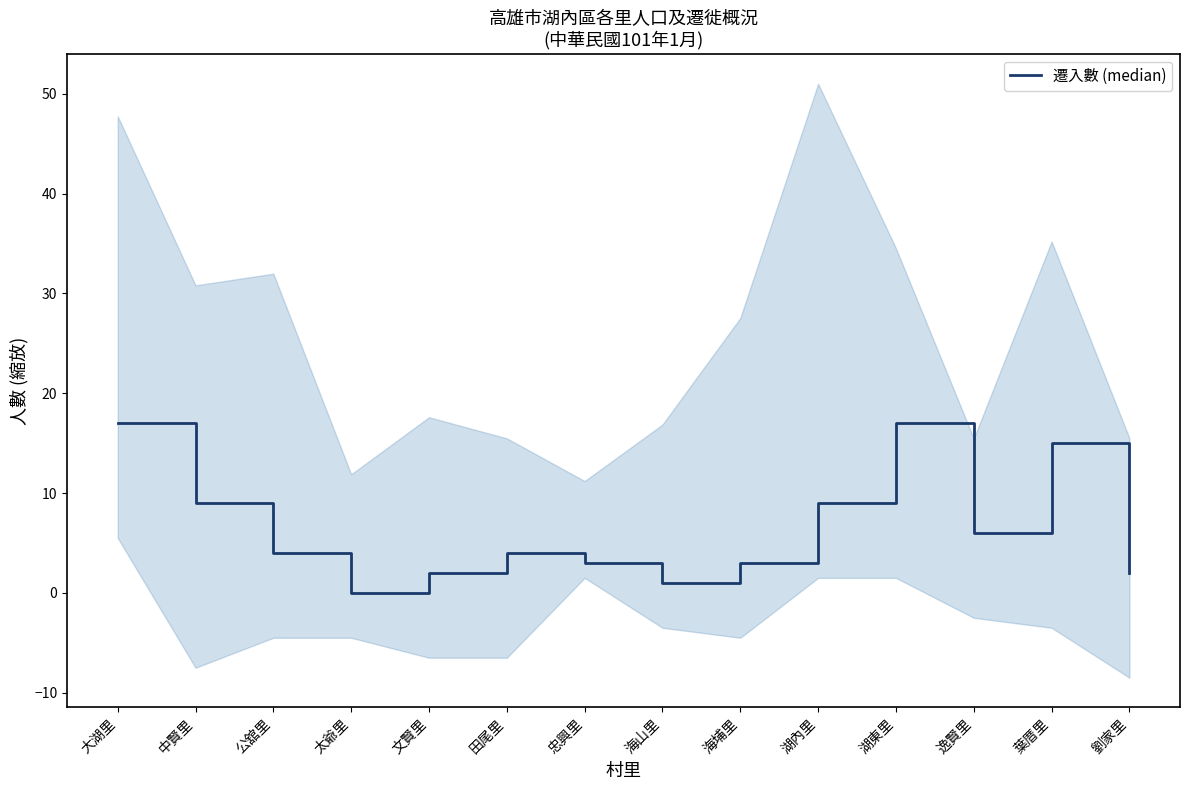

Between 劉家里 and 大湖里, which is larger?

大湖里